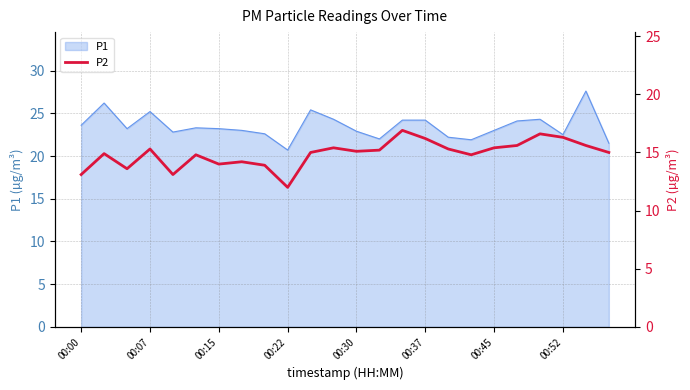

How many interior local peaks (higher than both neighbors) does the data have?

7